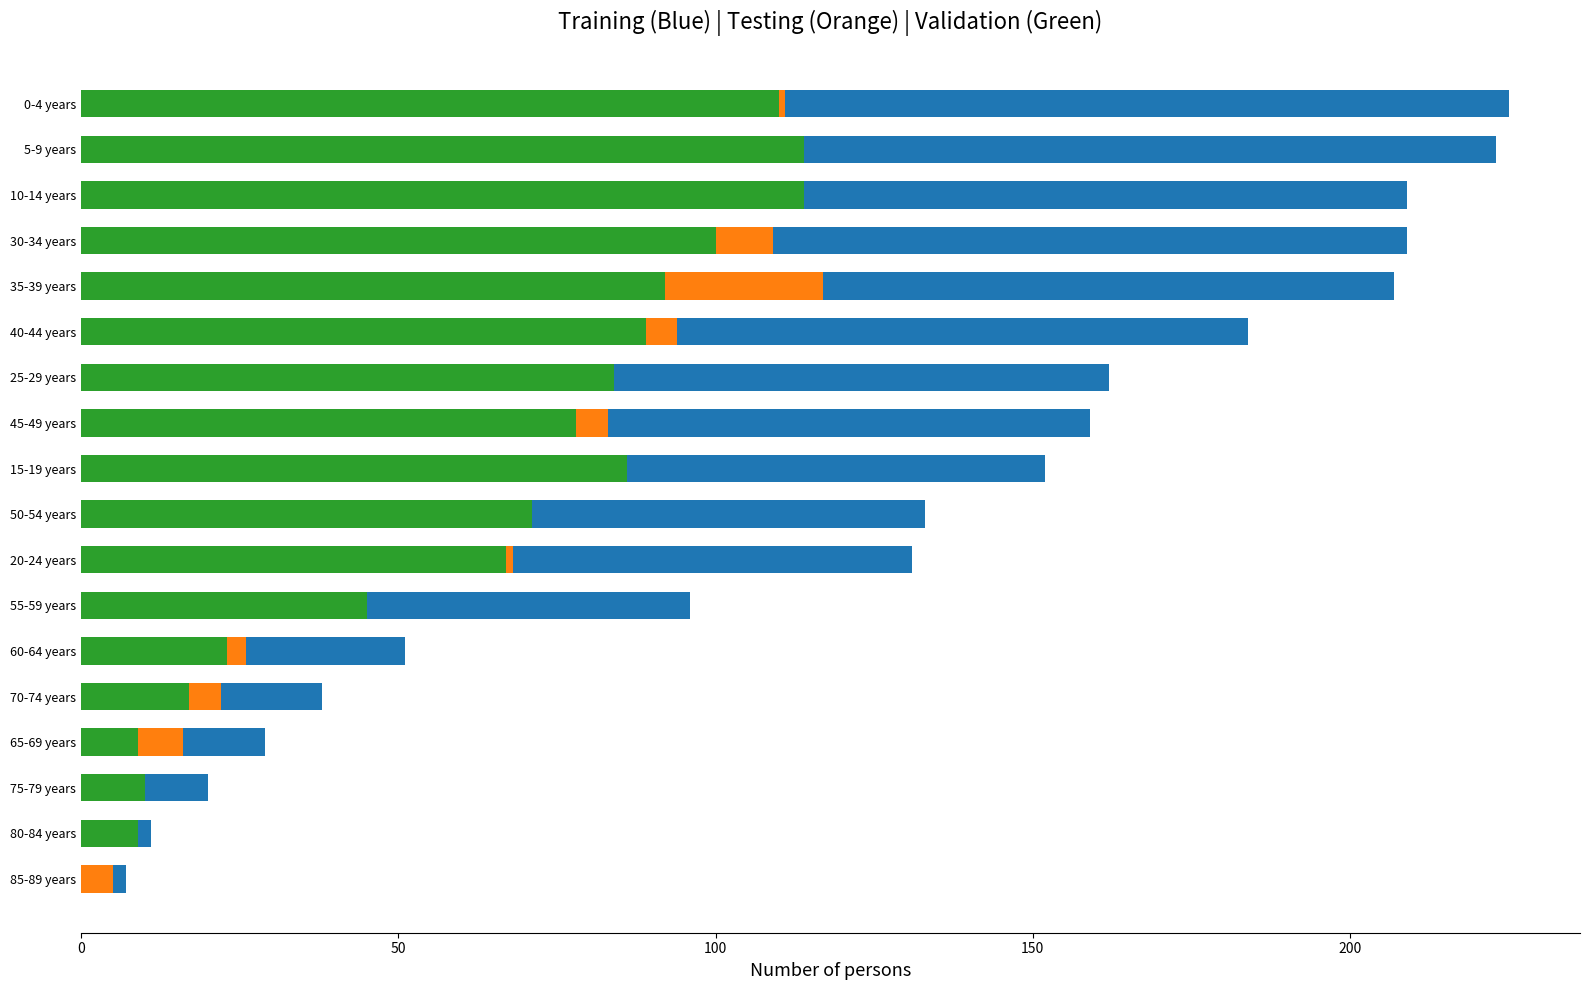

Reading left to right, extract all data points from this chart.

Persons: 7	11	20	29	38	51	96	131	133	152	159	162	184	207	209	209	223	225
Females: 5	5	8	16	22	26	44	68	58	64	83	82	94	117	109	94	107	111
Males: 0	9	10	9	17	23	45	67	71	86	78	84	89	92	100	114	114	110